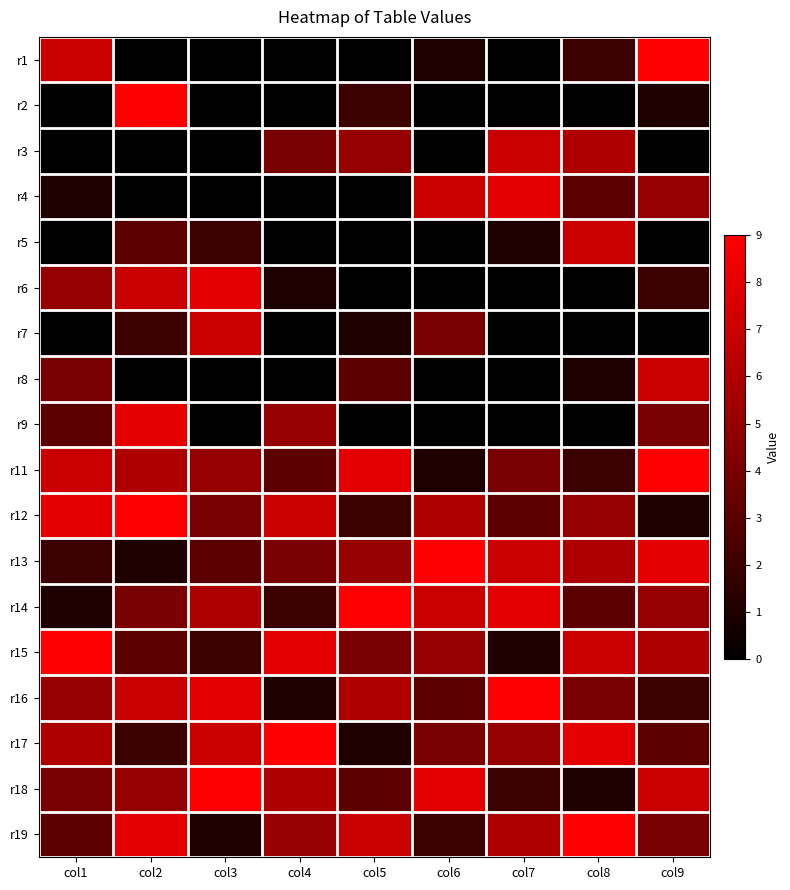

Reading left to right, extract all data points from this chart.

r1: col1=7	col2=0	col3=0	col4=0	col5=0	col6=1	col7=0	col8=2	col9=9
r2: col1=0	col2=9	col3=0	col4=0	col5=2	col6=0	col7=0	col8=0	col9=1
r3: col1=0	col2=0	col3=0	col4=4	col5=5	col6=0	col7=7	col8=6	col9=0
r4: col1=1	col2=0	col3=0	col4=0	col5=0	col6=7	col7=8	col8=3	col9=5
r5: col1=0	col2=3	col3=2	col4=0	col5=0	col6=0	col7=1	col8=7	col9=0
r6: col1=5	col2=7	col3=8	col4=1	col5=0	col6=0	col7=0	col8=0	col9=2
r7: col1=0	col2=2	col3=7	col4=0	col5=1	col6=4	col7=0	col8=0	col9=0
r8: col1=4	col2=0	col3=0	col4=0	col5=3	col6=0	col7=0	col8=1	col9=7
r9: col1=3	col2=8	col3=0	col4=5	col5=0	col6=0	col7=0	col8=0	col9=4
r11: col1=7	col2=6	col3=5	col4=3	col5=8	col6=1	col7=4	col8=2	col9=9
r12: col1=8	col2=9	col3=4	col4=7	col5=2	col6=6	col7=3	col8=5	col9=1
r13: col1=2	col2=1	col3=3	col4=4	col5=5	col6=9	col7=7	col8=6	col9=8
r14: col1=1	col2=4	col3=6	col4=2	col5=9	col6=7	col7=8	col8=3	col9=5
r15: col1=9	col2=3	col3=2	col4=8	col5=4	col6=5	col7=1	col8=7	col9=6
r16: col1=5	col2=7	col3=8	col4=1	col5=6	col6=3	col7=9	col8=4	col9=2
r17: col1=6	col2=2	col3=7	col4=9	col5=1	col6=4	col7=5	col8=8	col9=3
r18: col1=4	col2=5	col3=9	col4=6	col5=3	col6=8	col7=2	col8=1	col9=7
r19: col1=3	col2=8	col3=1	col4=5	col5=7	col6=2	col7=6	col8=9	col9=4